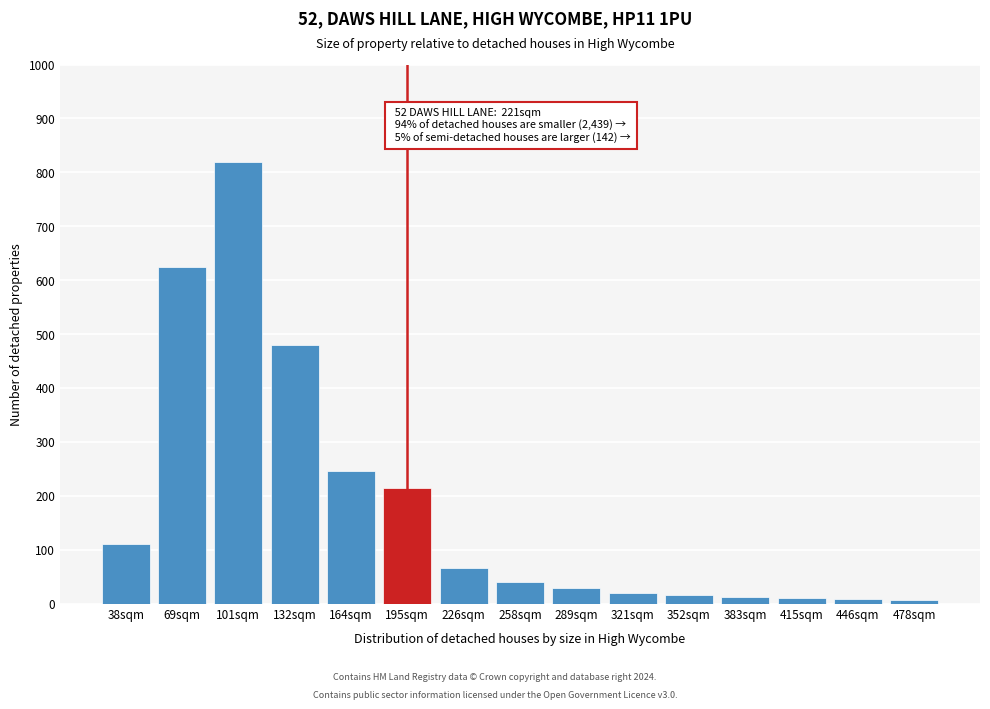

What is the label of the 9th bar from the left?

289sqm